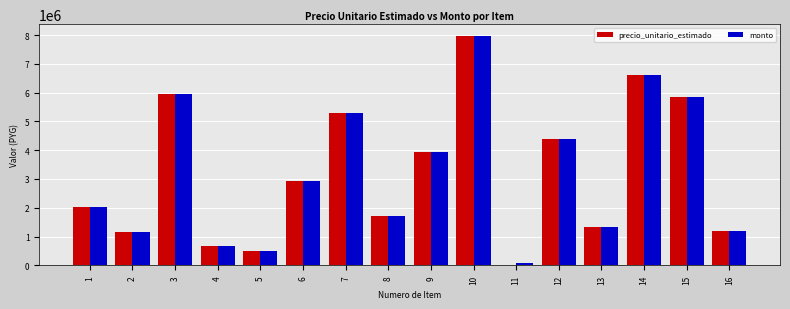

Are the bars horizontal?

No